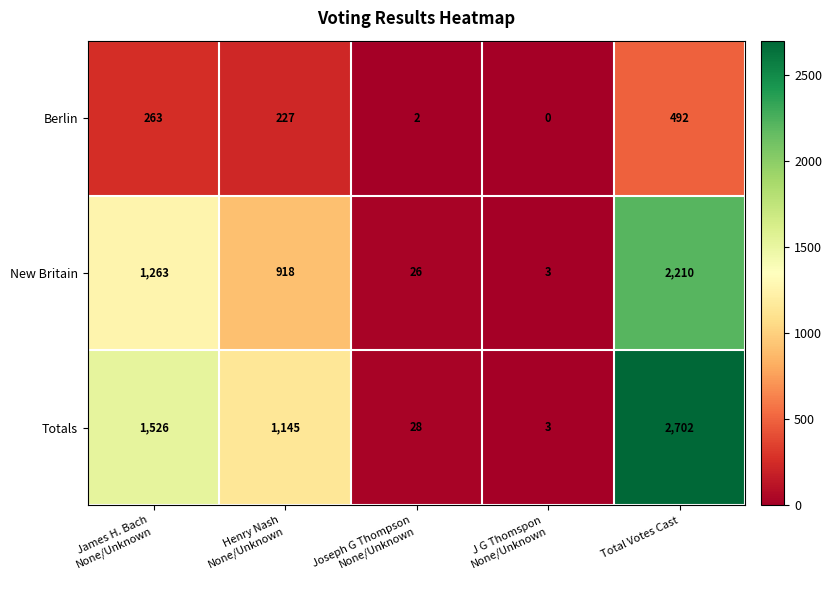

Reading left to right, transcribe all the data shown in this chart.

Berlin: 263	227	2	0	492
New Britain: 1263	918	26	3	2210
Totals: 1526	1145	28	3	2702